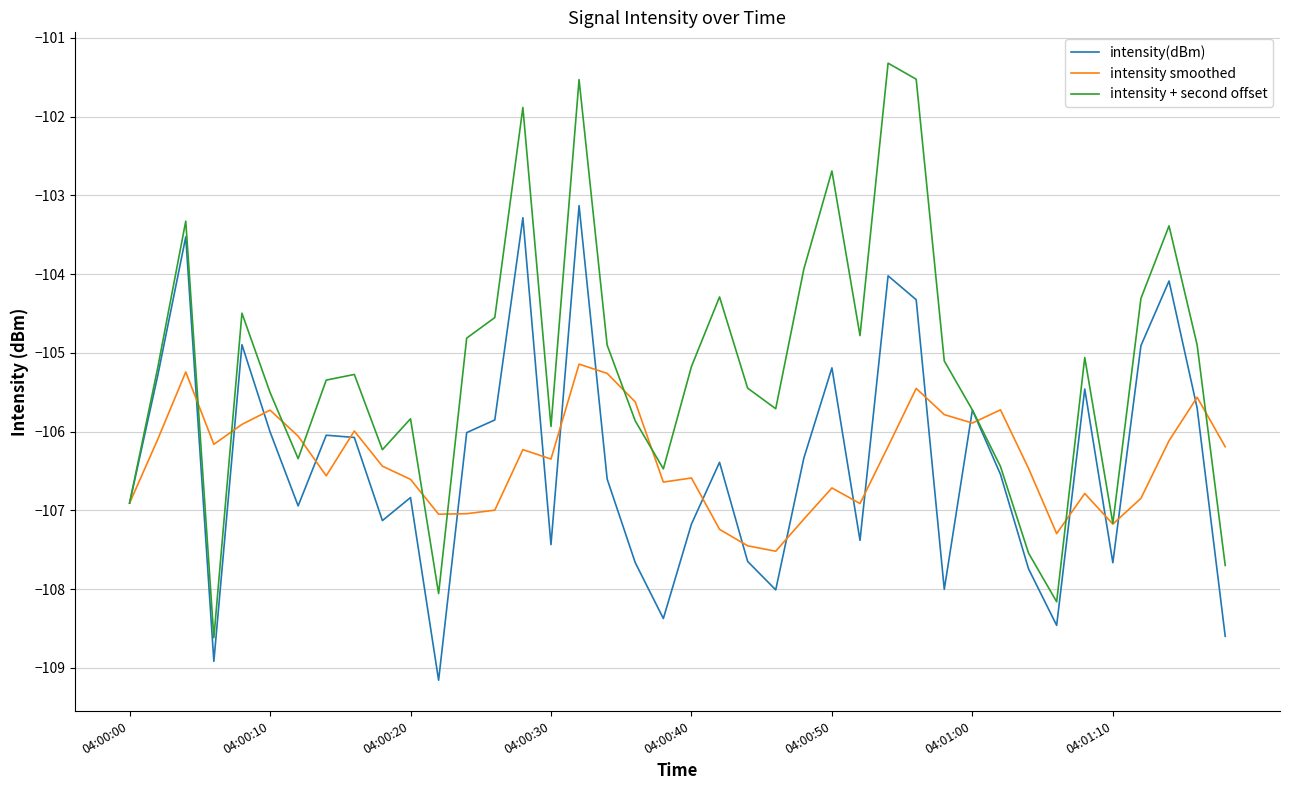

Which series has the widest spread of values?

intensity + second offset